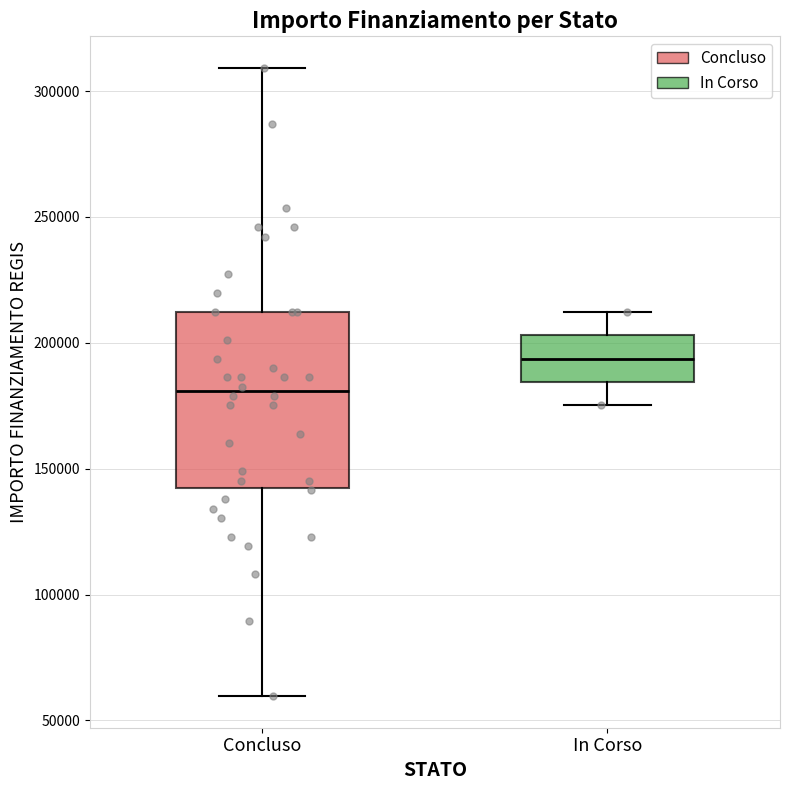

Where does the upper whisker of the box for Concluso end on the y-axis? The values are not printed on the chart, so give them approximately, as read against the axis.

310000